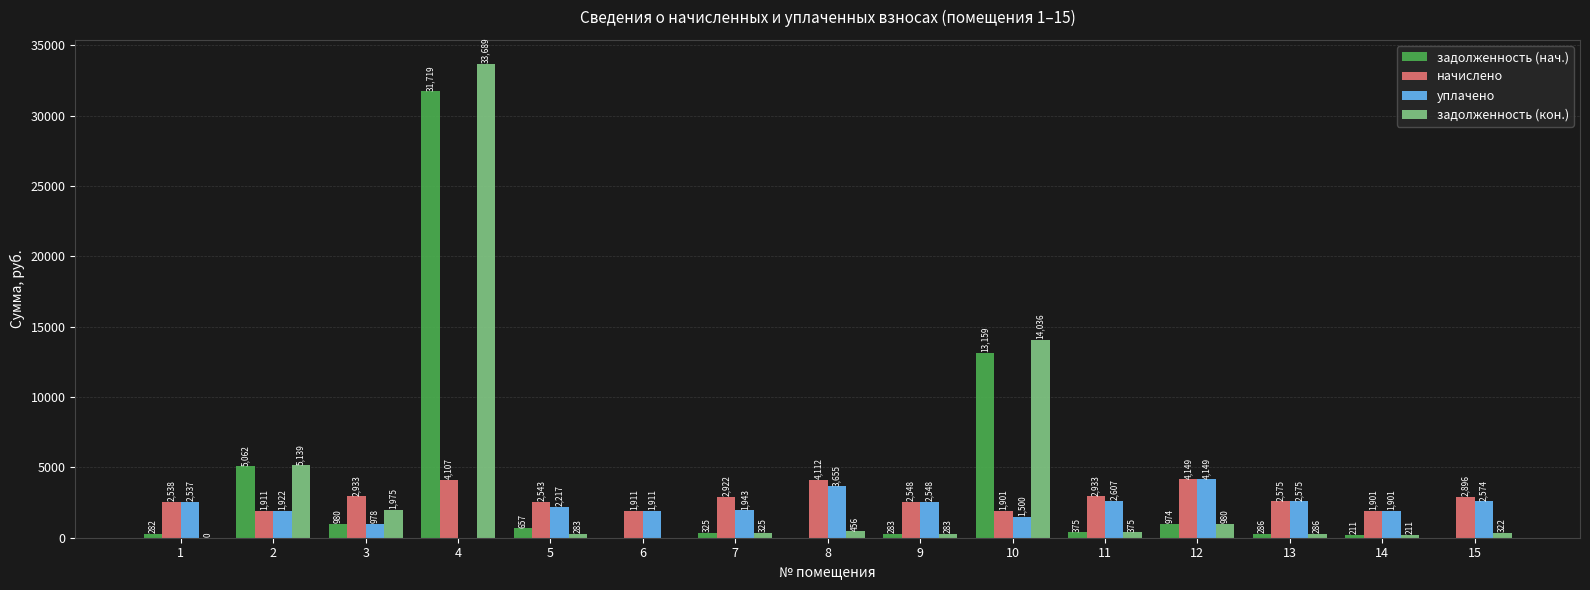

Which series has the largest total across all categories?

задолженность (кон.)